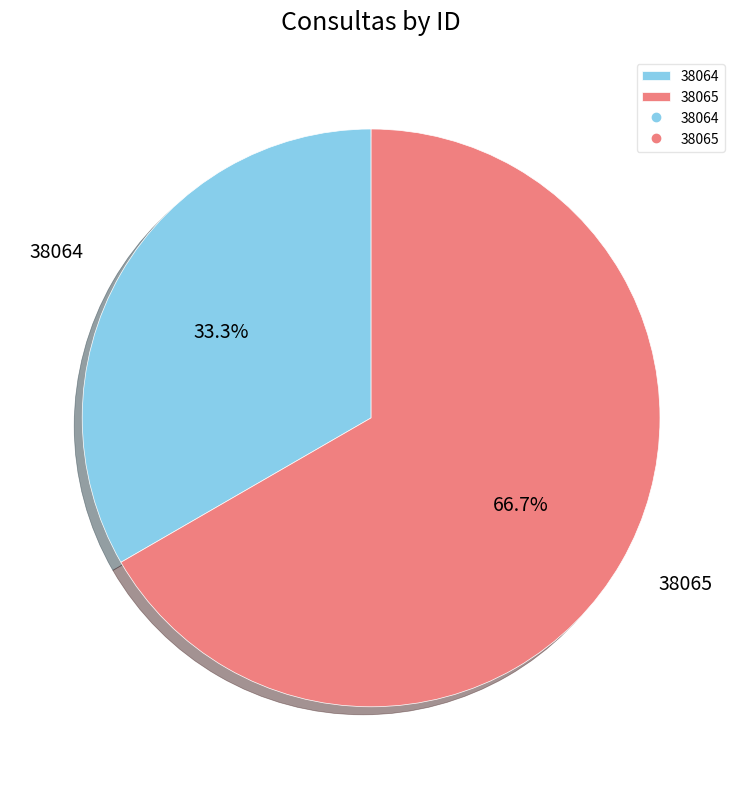

What is the ratio of the value at 38064 to the value at 38065?

0.5